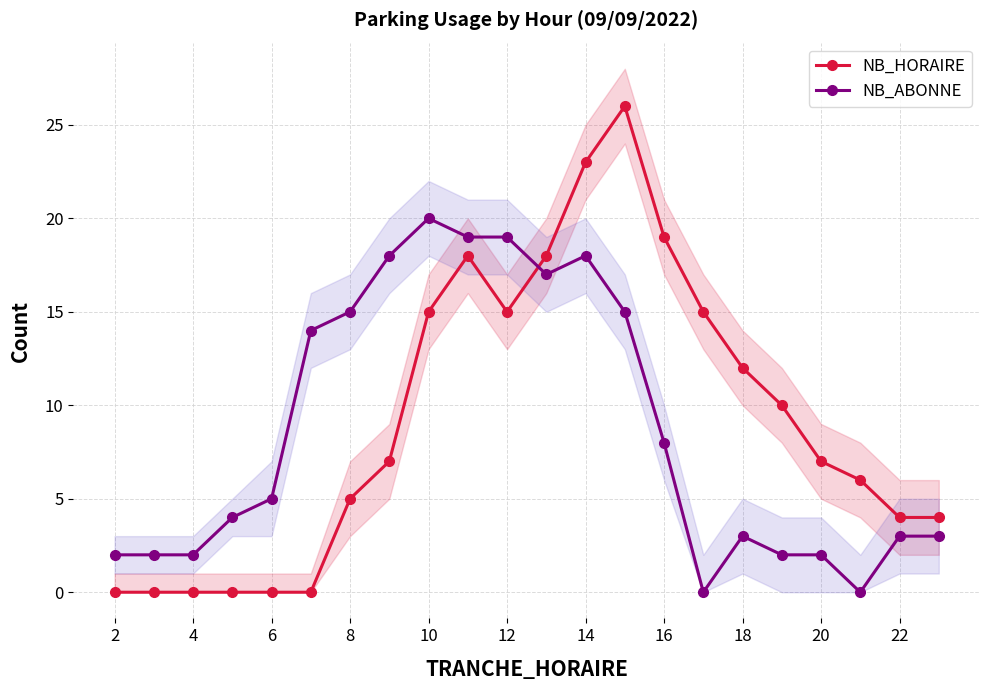

At which label is NB_HORAIRE closest to 13?

18